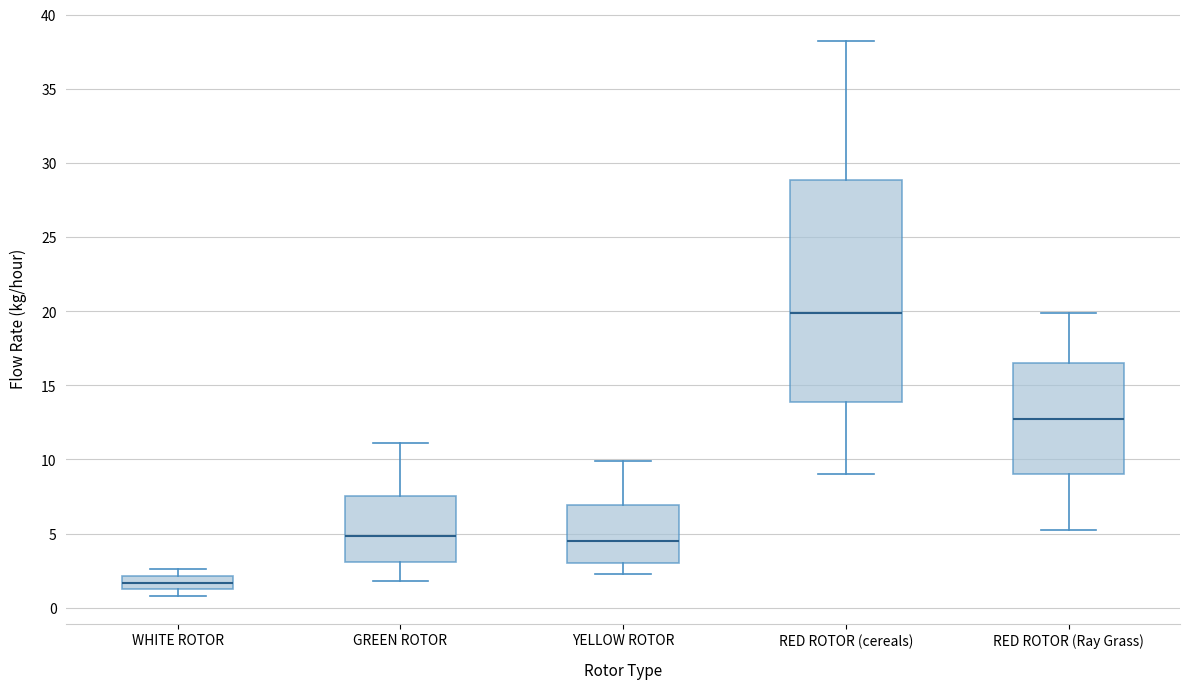

Comparing the boxes themselves (not the whiskers), which one is the tallest?

RED ROTOR (cereals)